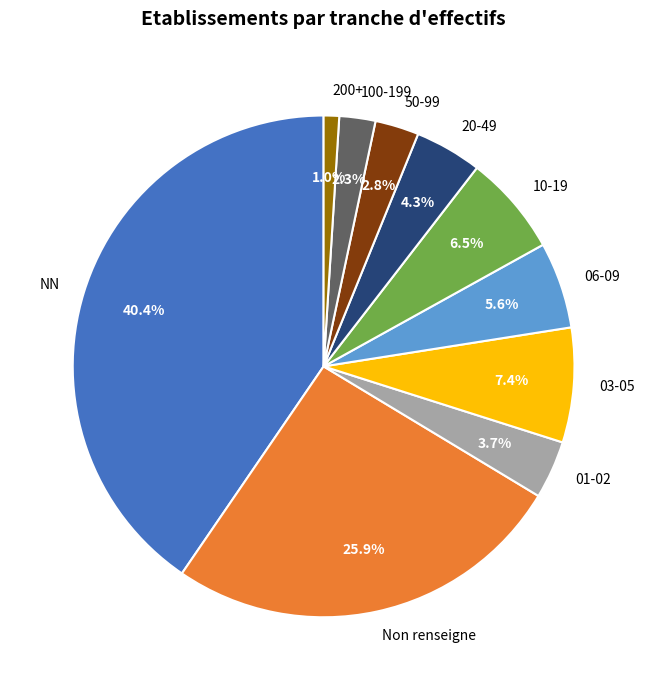

How many segments does this pie chart have?

10